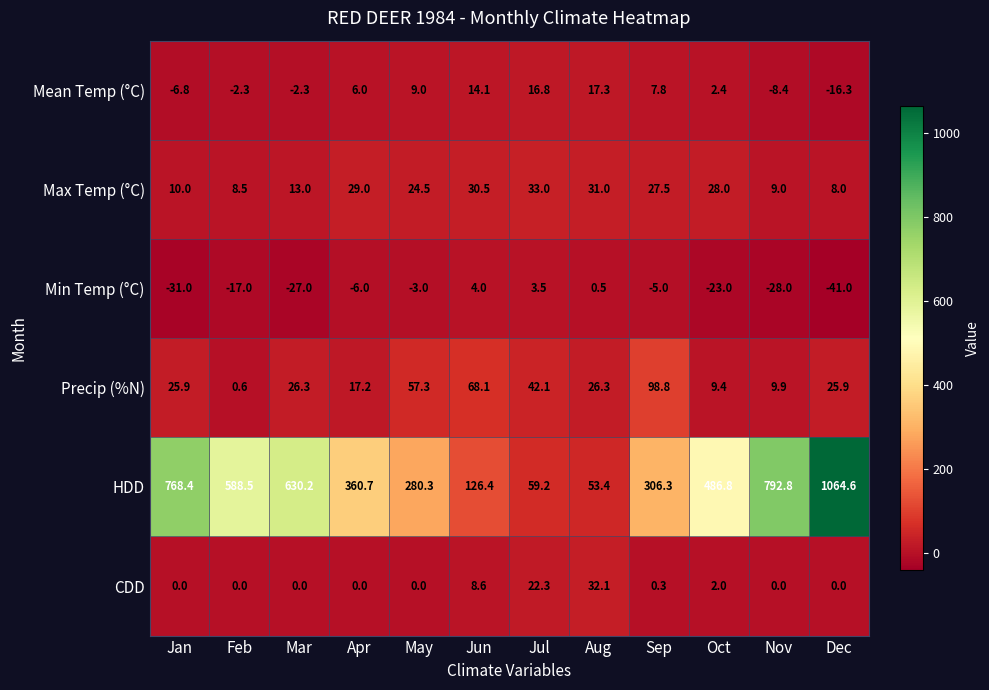

What is the difference between the highest and lowest values at Feb?

605.5